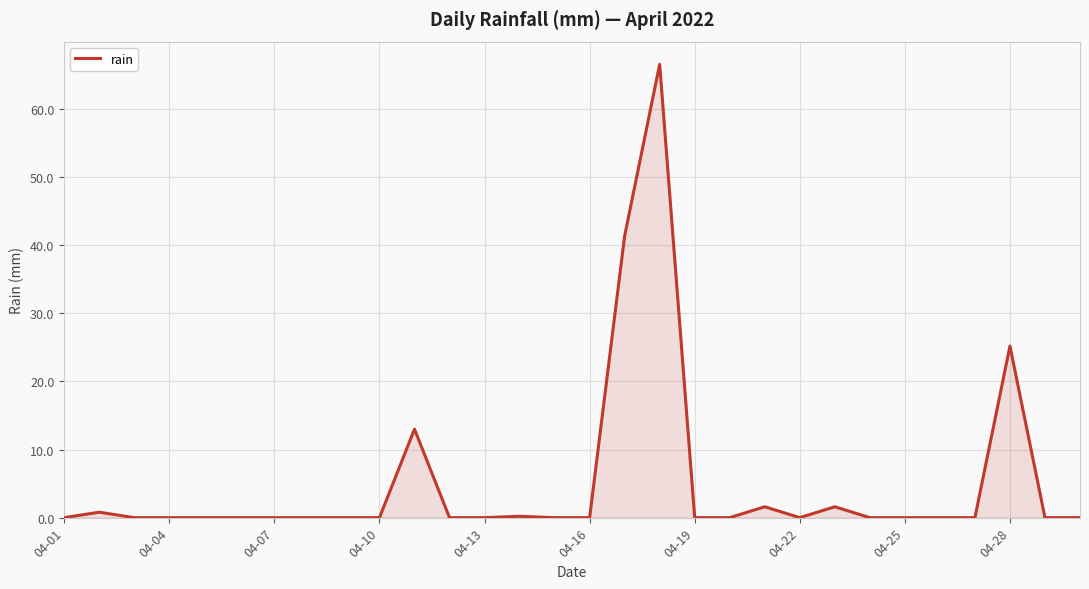

What is the difference between the maximum and minimum values?

66.6